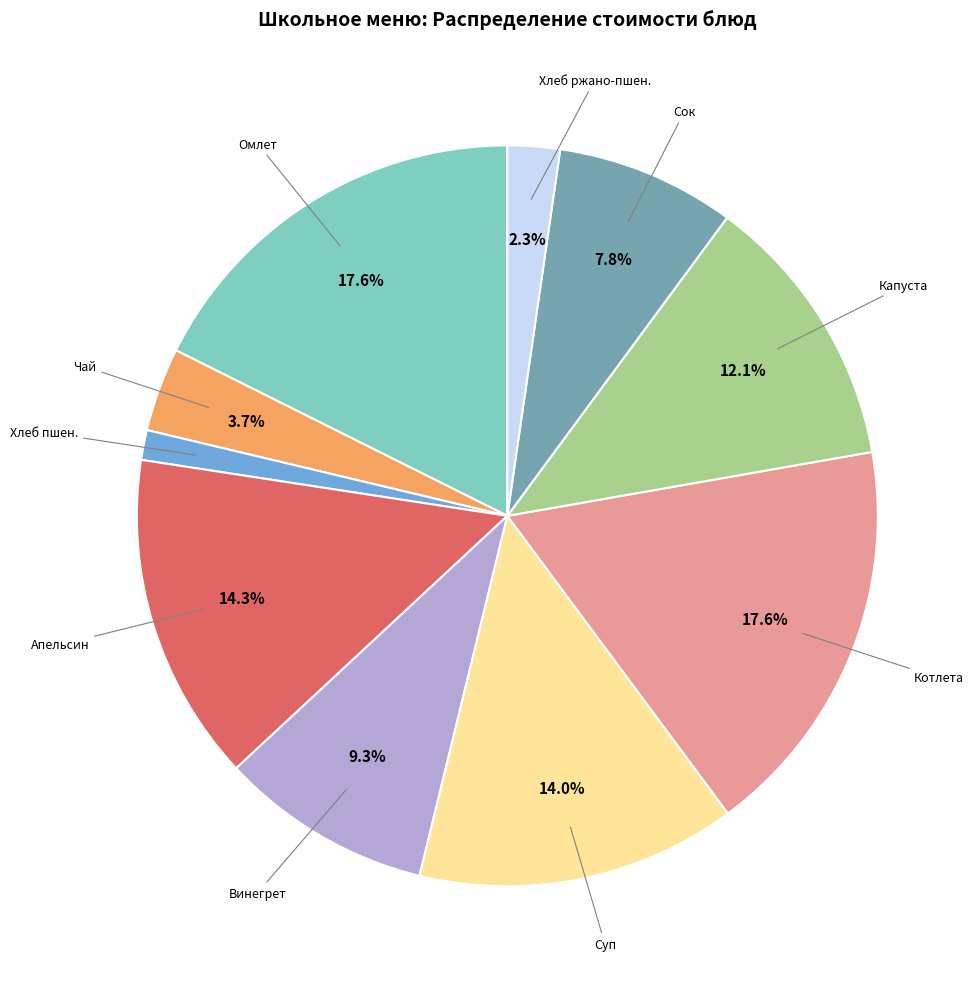

Is there a majority slice in this chart?

No